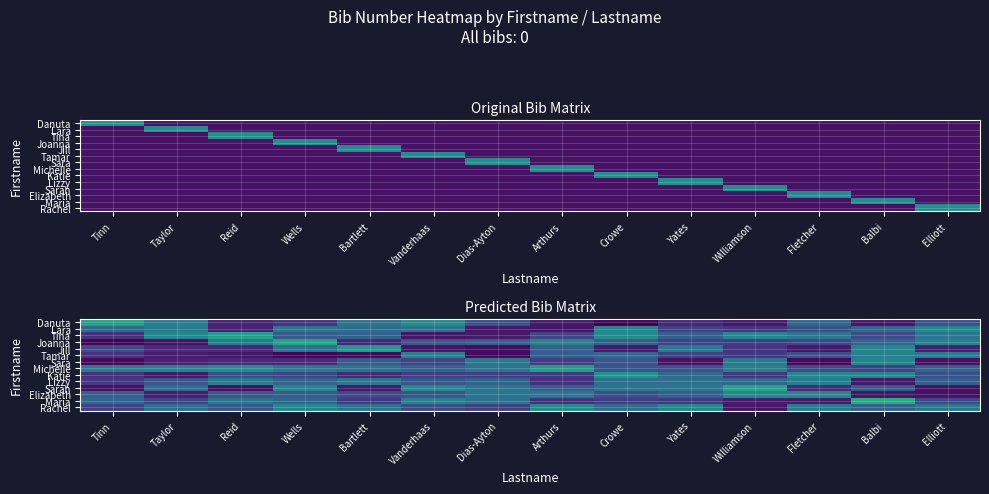

How many values in Jill are below zero?

13